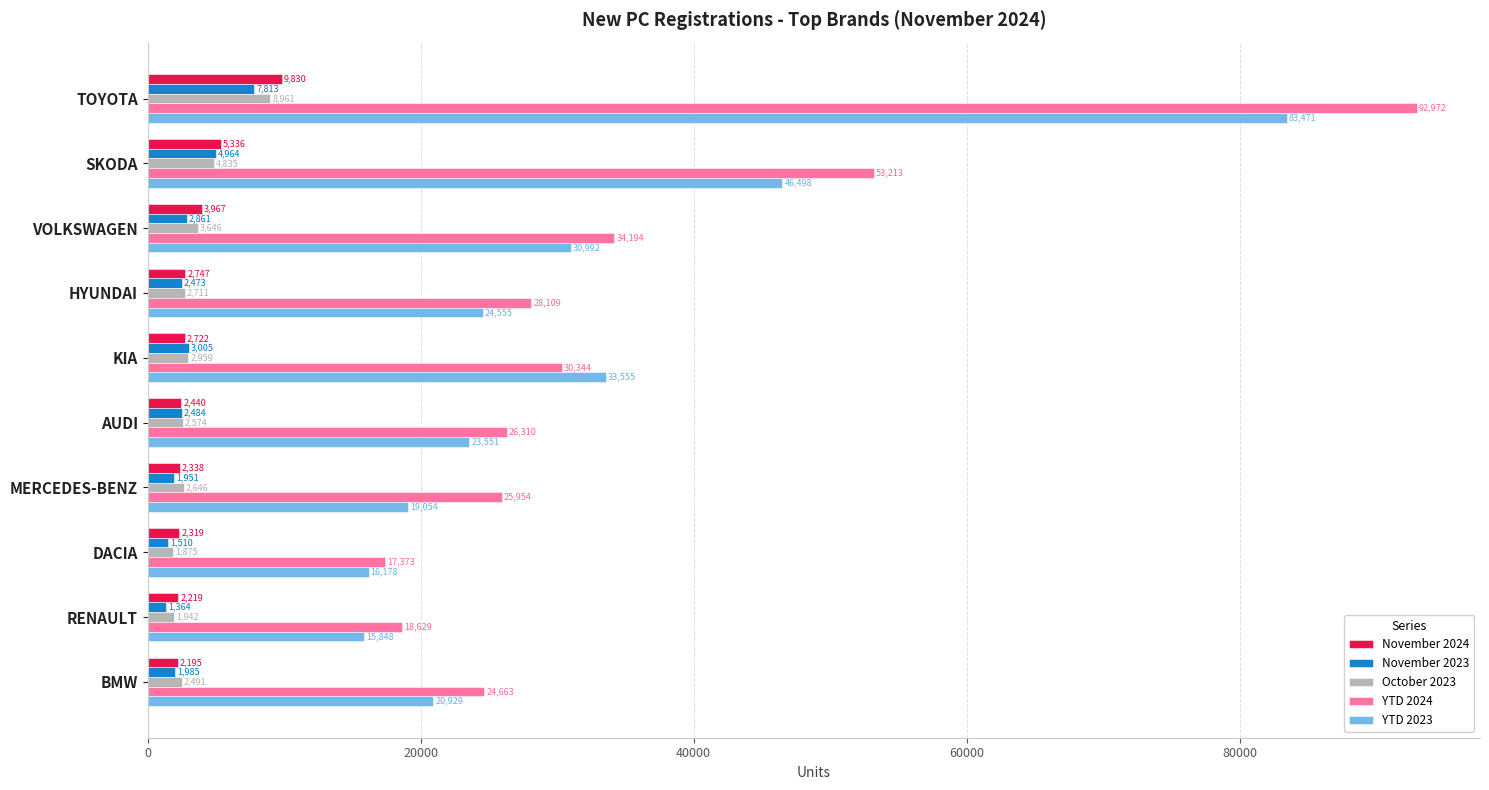

What is the average value of the YTD 2023 series?

31463